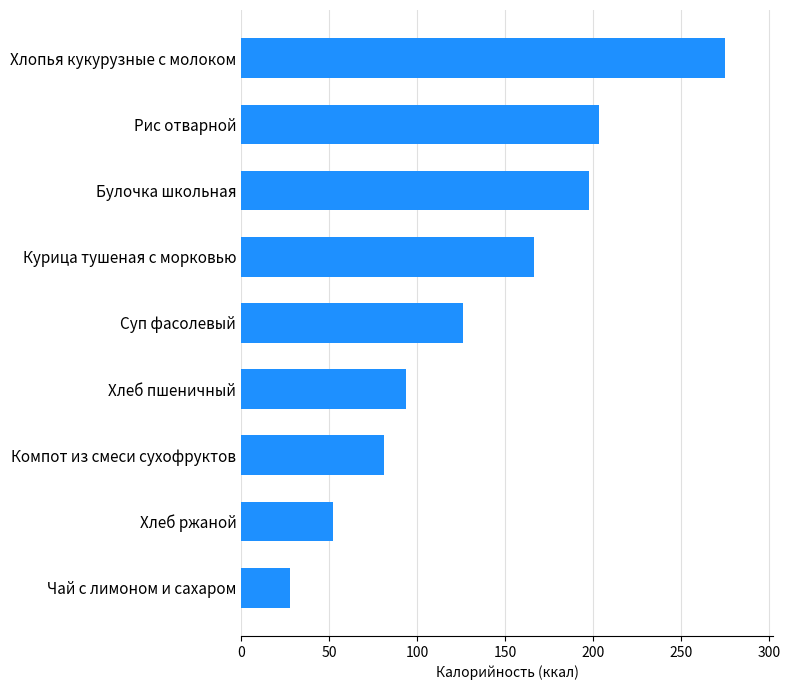

How many data points are above 125?

5